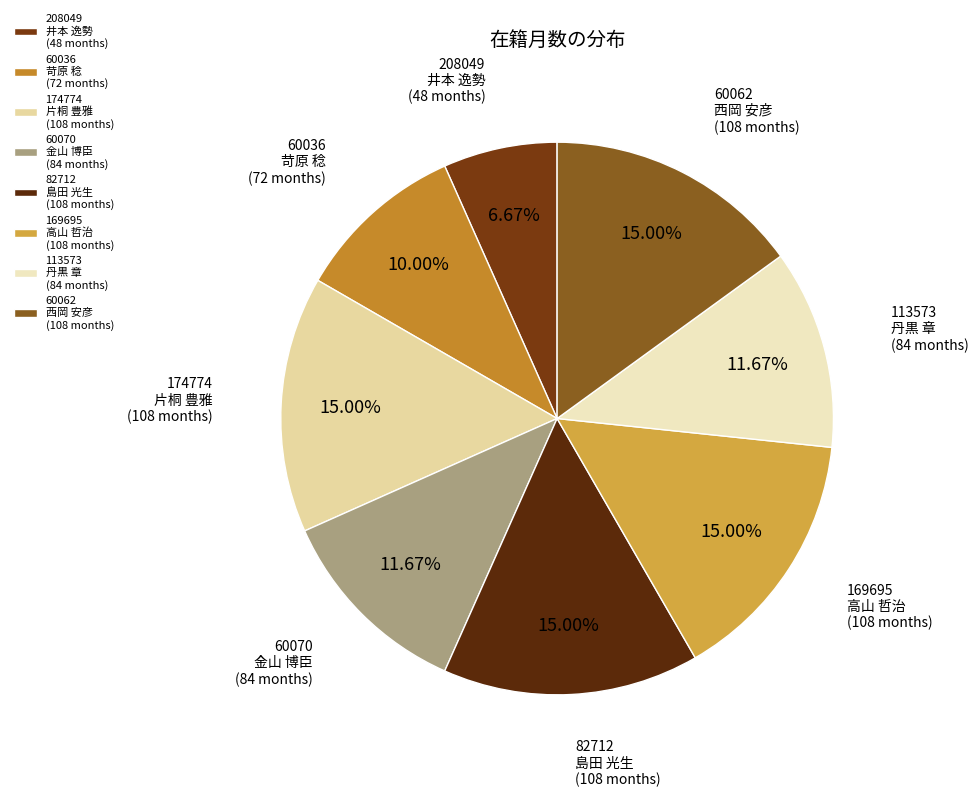

Is the sum of 60062 西岡 安彦 (108 months) and 208049 井本 逸勢 (48 months) greater than half?

No